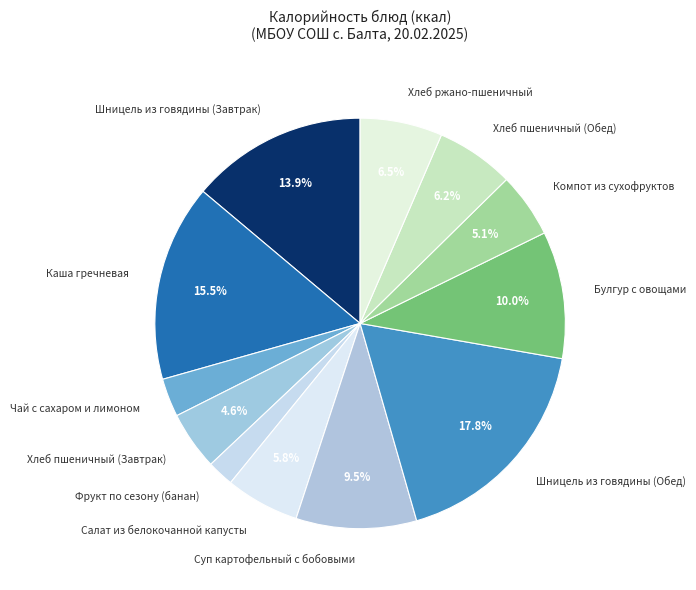

Do Булгур с овощами and Салат из белокочанной капусты together represent more than half of the pie?

No